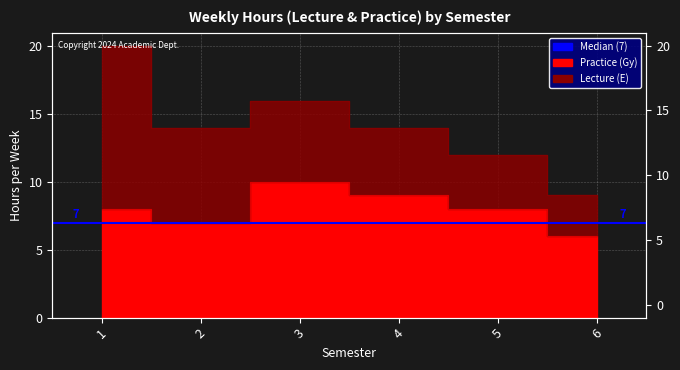

Does the chart display data point markers on the line(s)?

No